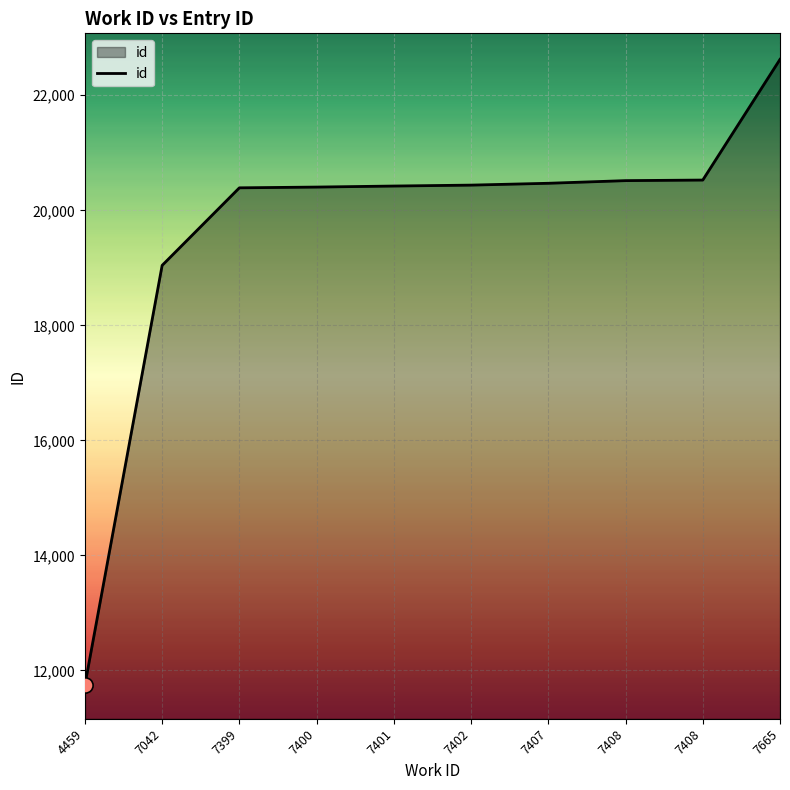

Does the chart have visible grid lines?

Yes